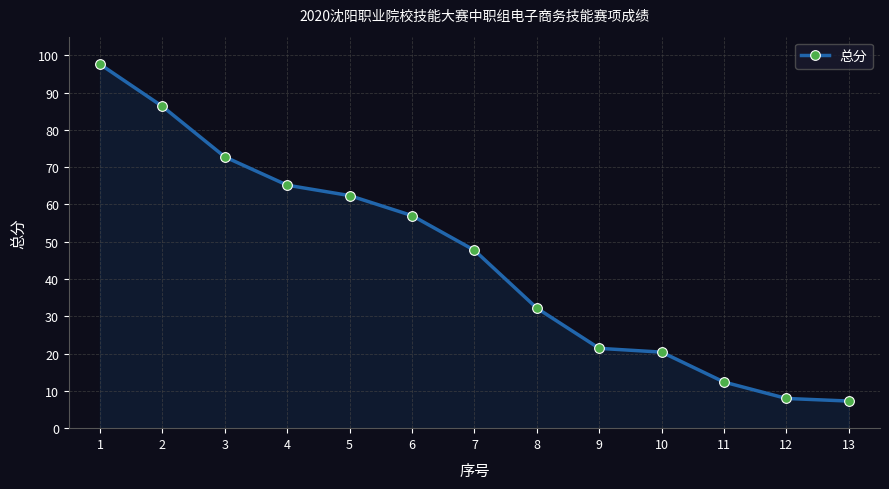

Reading left to right, extract all data points from this chart.

1=97.6	2=86.3	3=72.8	4=65.2	5=62.4	6=57.0	7=47.7	8=32.2	9=21.4	10=20.4	11=12.4	12=8.0	13=7.3